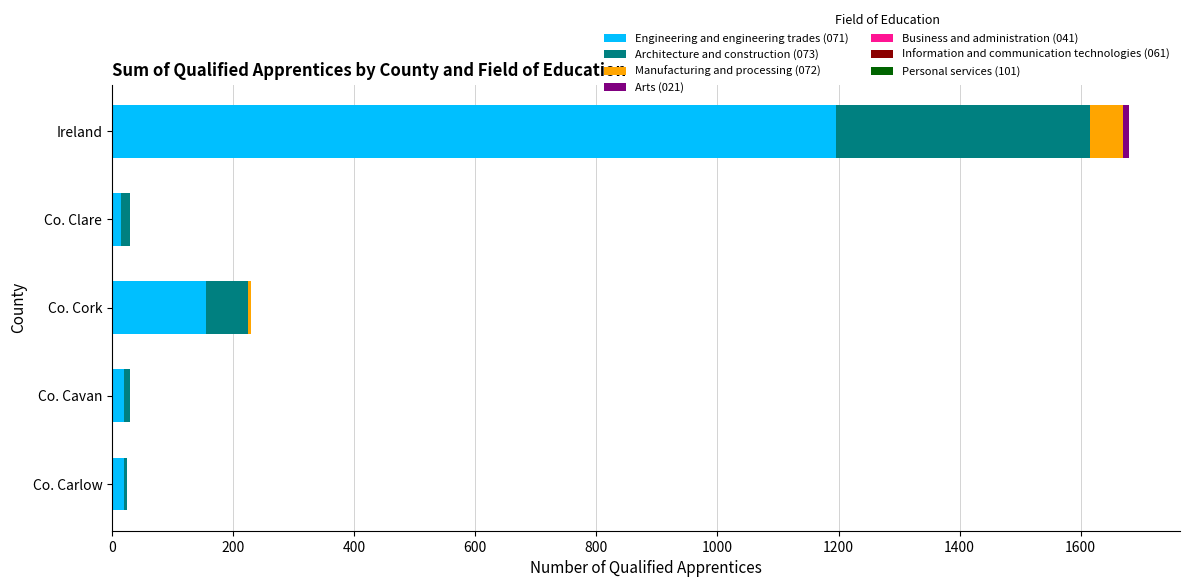

At which category is the sum across all series the highest?

Ireland